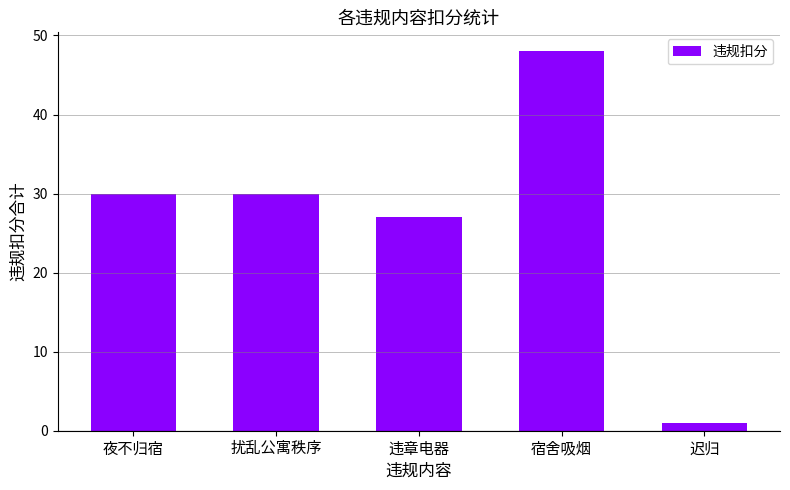

What is the sum of all values?

136